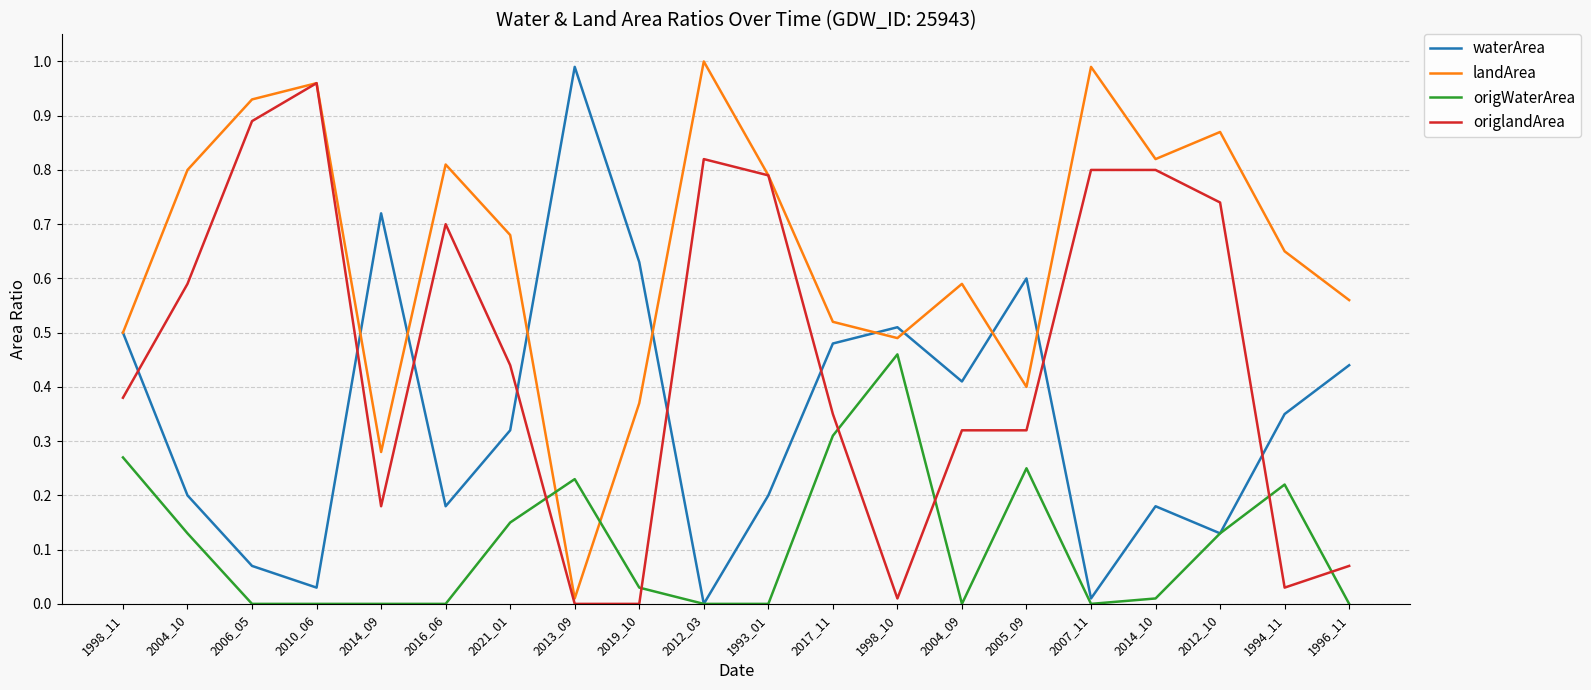

Between 2007_11 and 1996_11, which series saw the biggest shift?

origlandArea